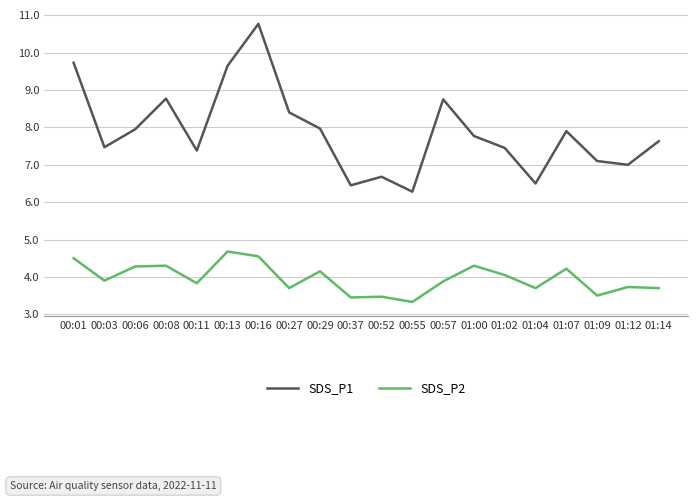

What is the difference between the SDS_P2 values at 01:09 and 00:01?

1.0